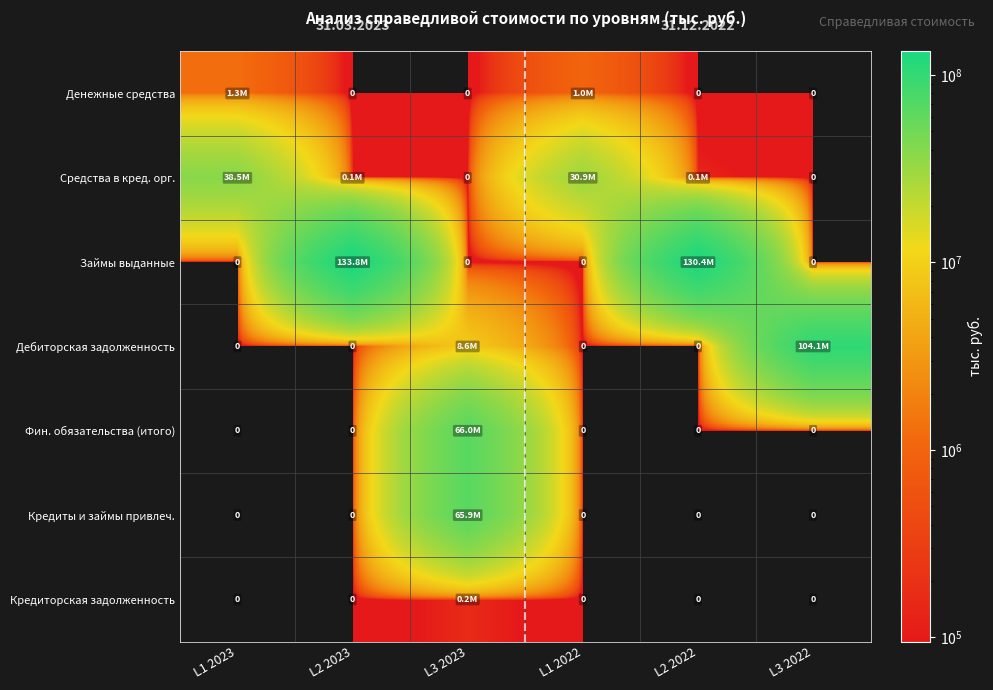

At how many categories does at least one series exceed 119267857?

2